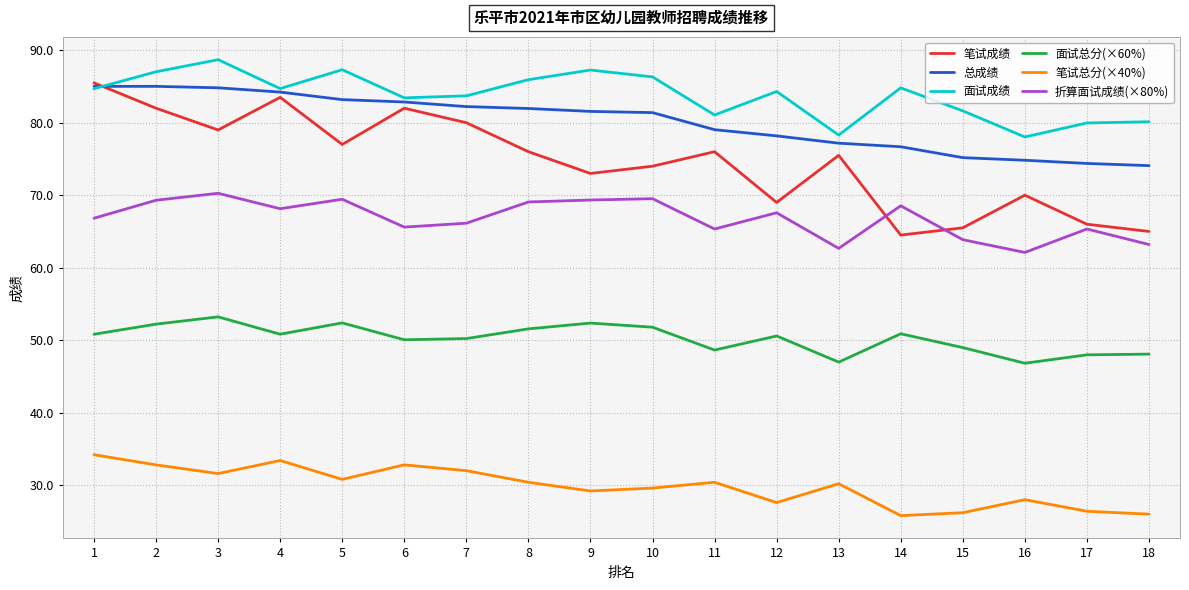

Is the value of 总成绩 at 5 greater than the value of 面试总分(×60%) at 7?

Yes